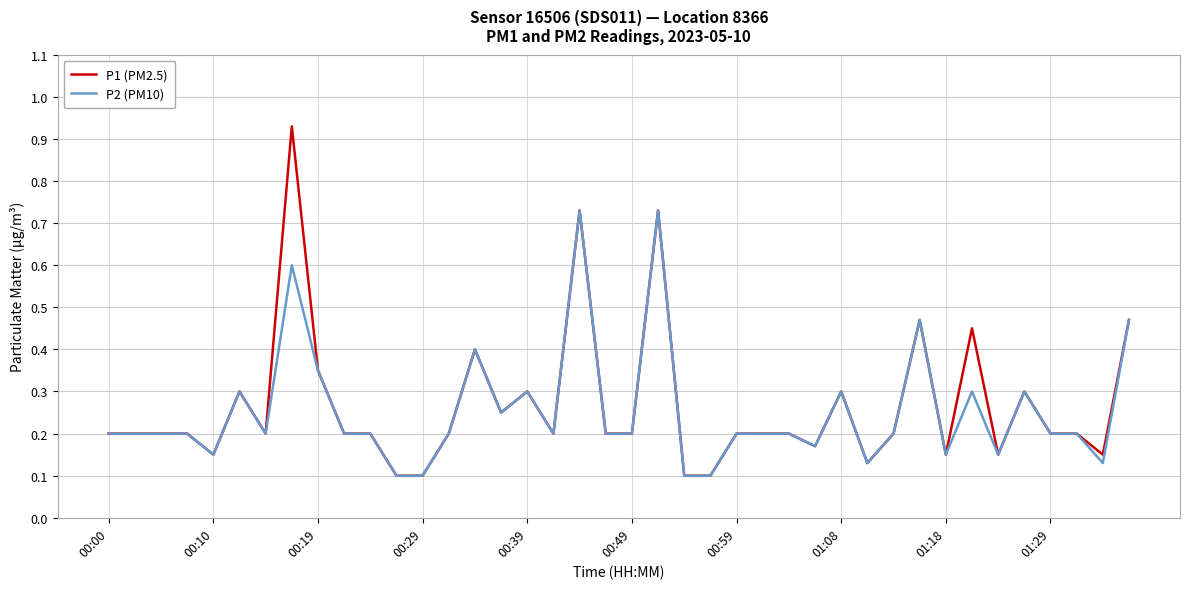

Rank the series by their maximum value, from lowest to highest.

P2 (PM10), P1 (PM2.5)